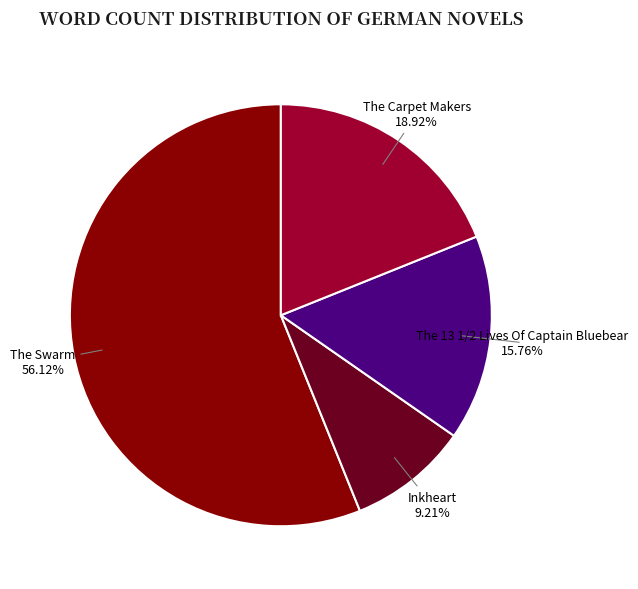

Approximately how many times larger is the value at The Carpet Makers compared to The 13 1/2 Lives Of Captain Bluebear?

1.2